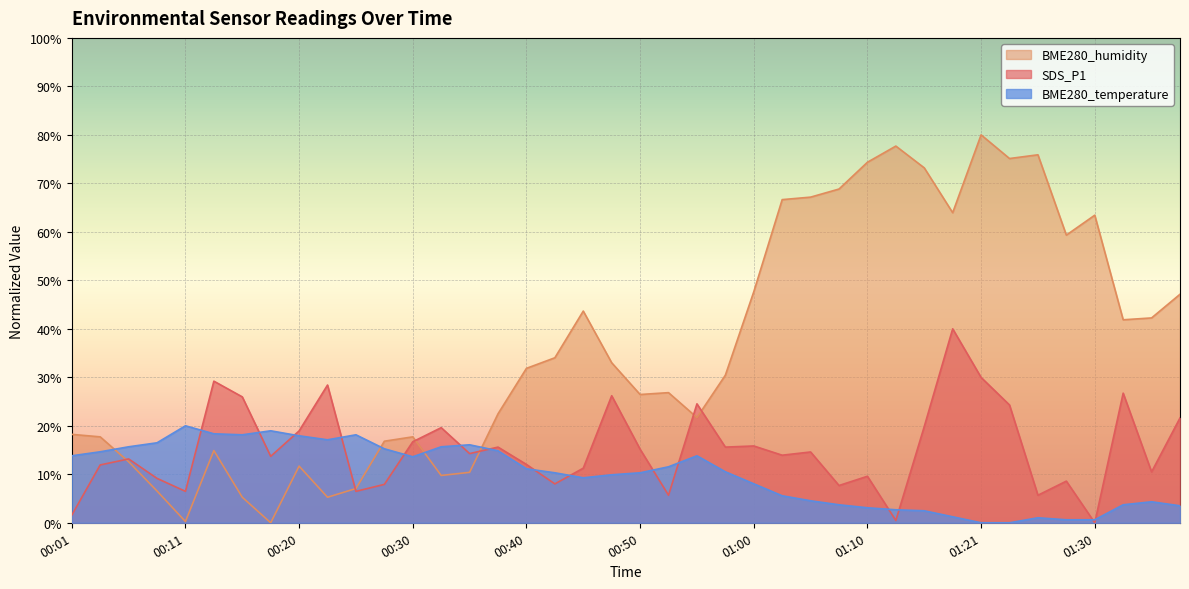

What position from the right is 00:28?

29